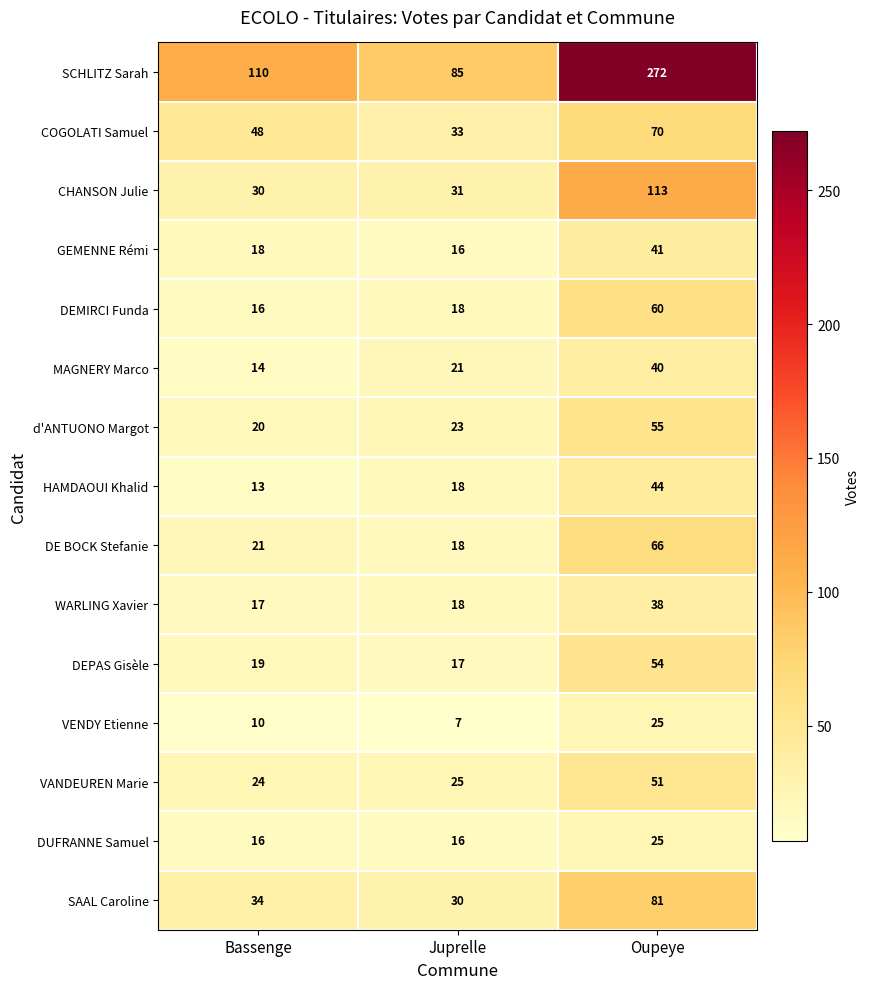

What is the difference between the second highest and minimum values in the SAAL Caroline series?

4